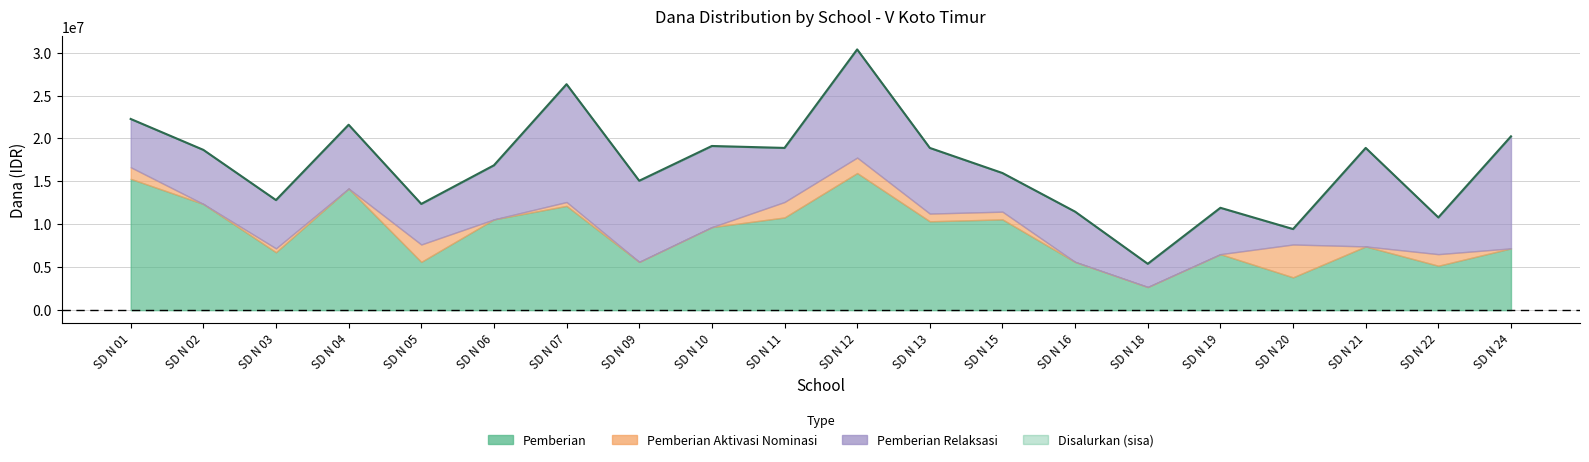

What is the value of the 18th point from the left?

18900000